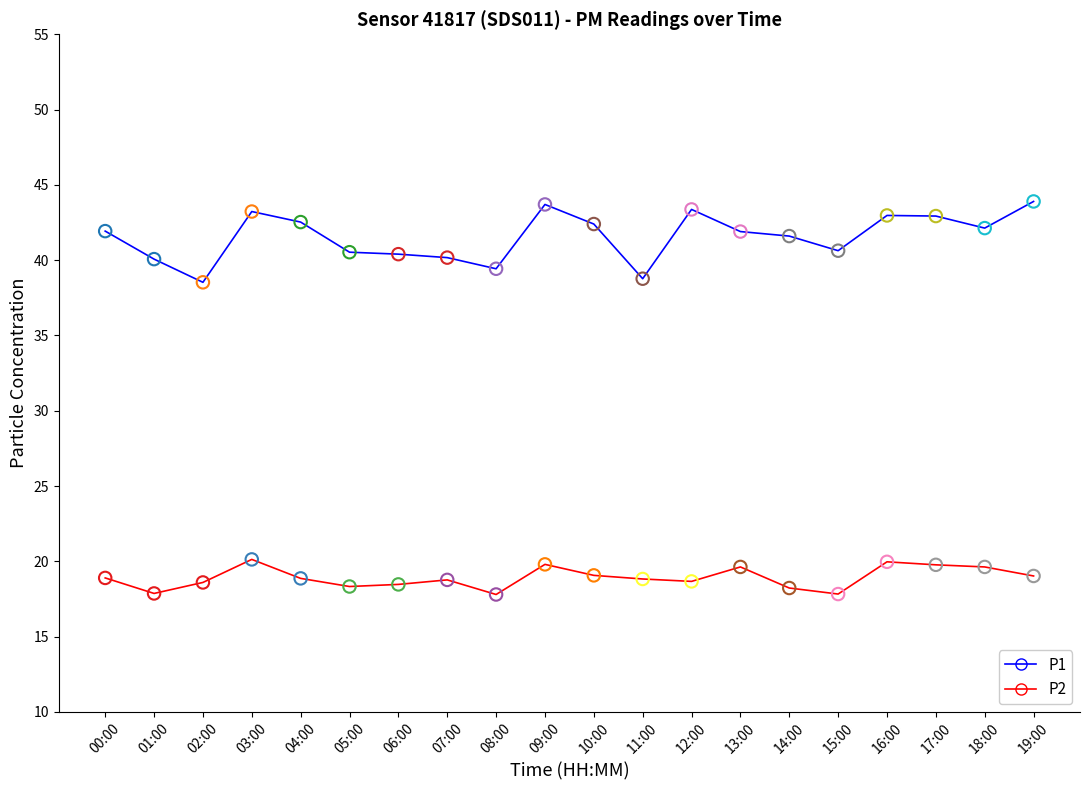

What is the spread (max minus min) of values at 05:00?

22.2